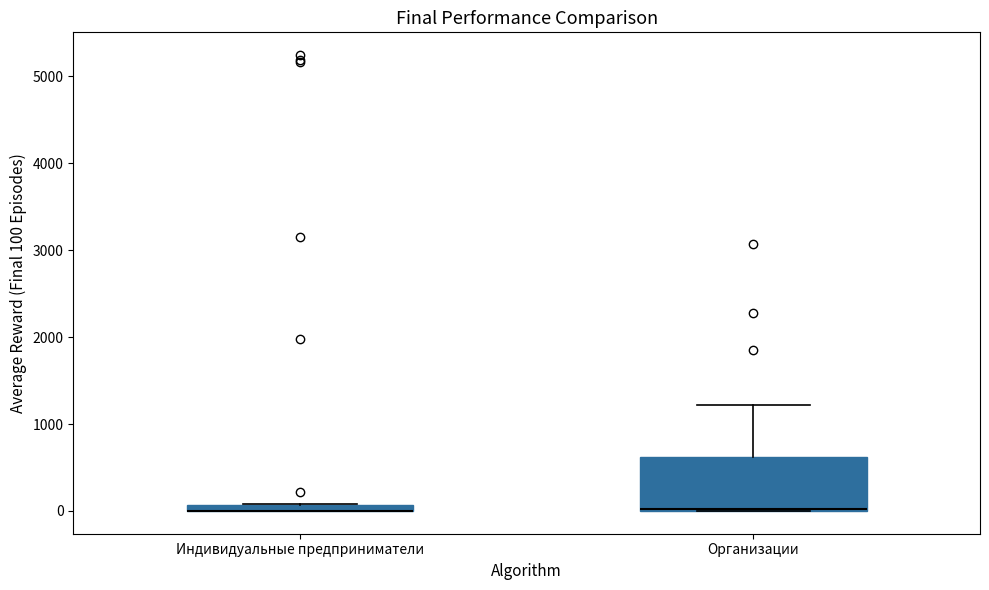

Where is the lower edge of the box for Индивидуальные предприниматели on the y-axis? The values are not printed on the chart, so give them approximately, as read against the axis.

0